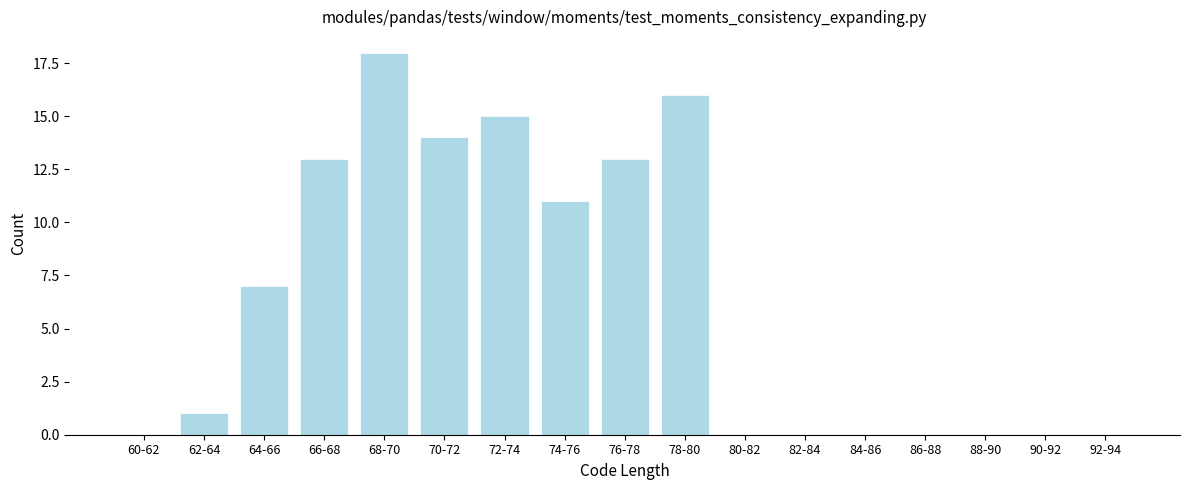

Reading left to right, list all the values displayed in this chart.

60-62=0	62-64=1	64-66=7	66-68=13	68-70=18	70-72=14	72-74=15	74-76=11	76-78=13	78-80=16	80-82=0	82-84=0	84-86=0	86-88=0	88-90=0	90-92=0	92-94=0